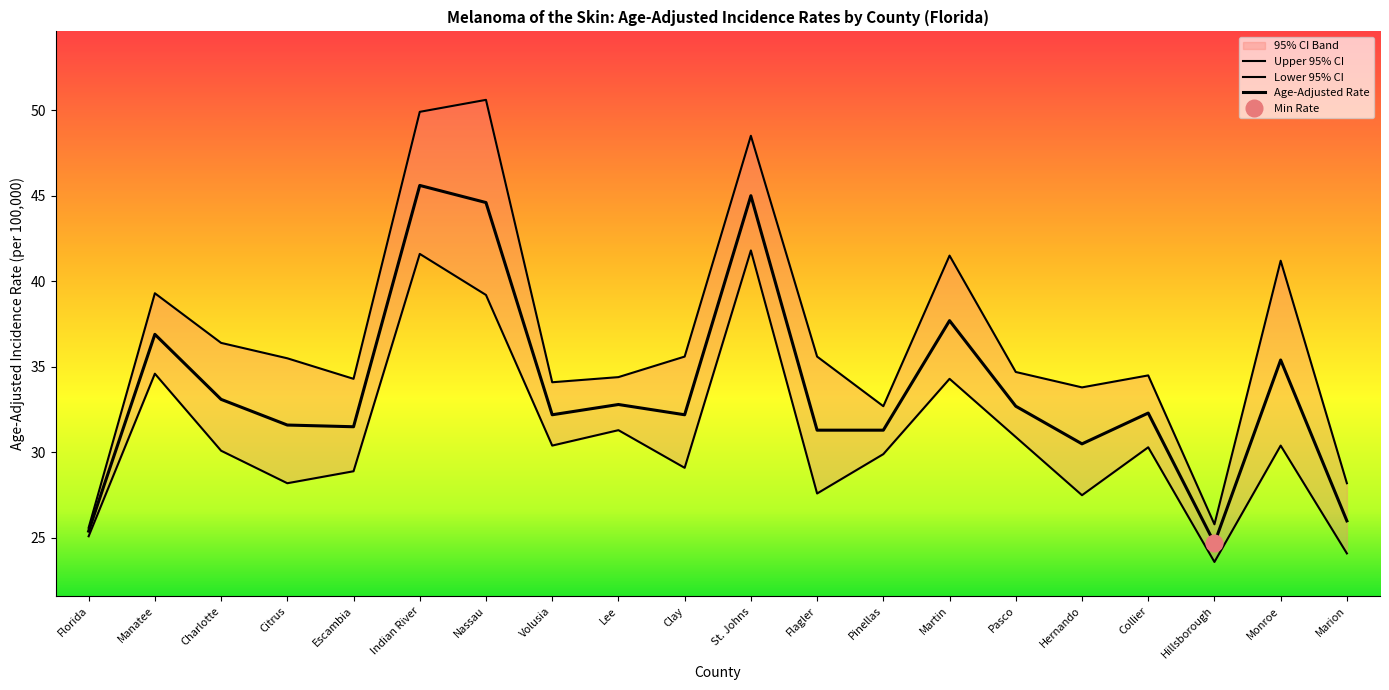

Is it true that Age-Adjusted Rate equals 16.5 at Marion?

False